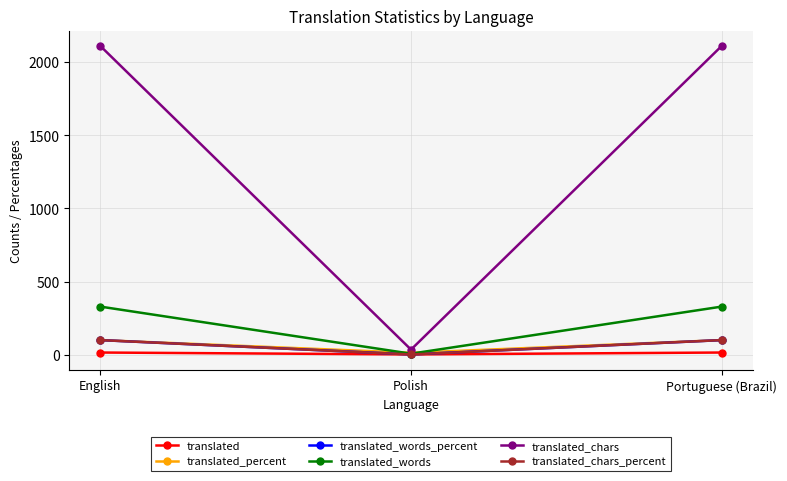

What is the sum of all translated_chars values?

4257.0